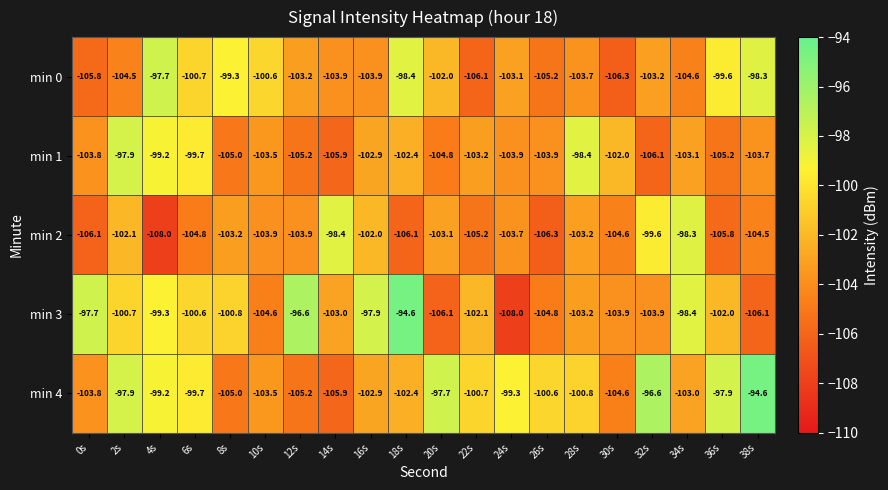

Rank the series by their average value, from highest to lowest.

min 4, min 3, min 0, min 1, min 2